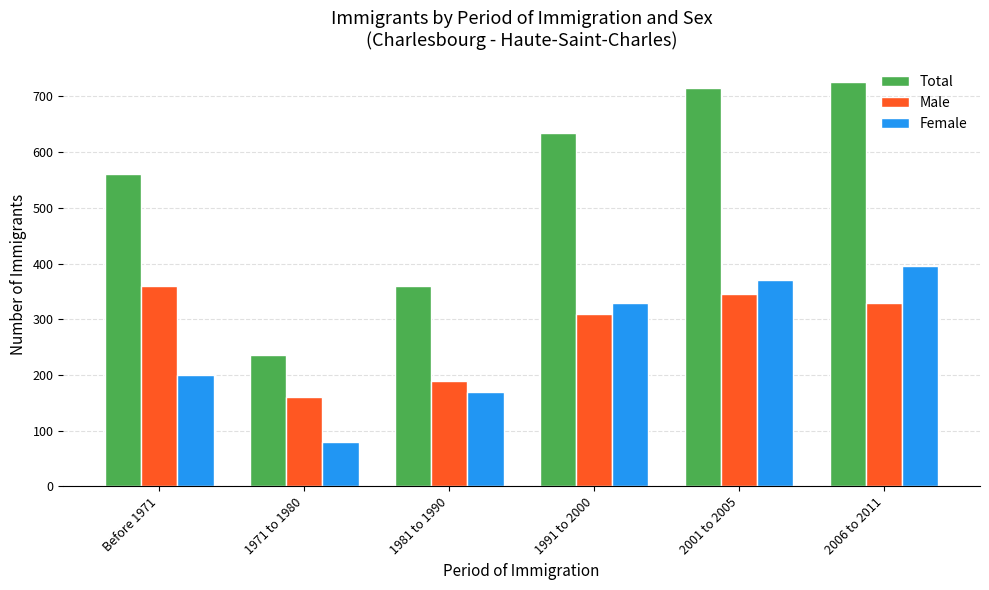

What is the total value across all series at 1971 to 1980?

475